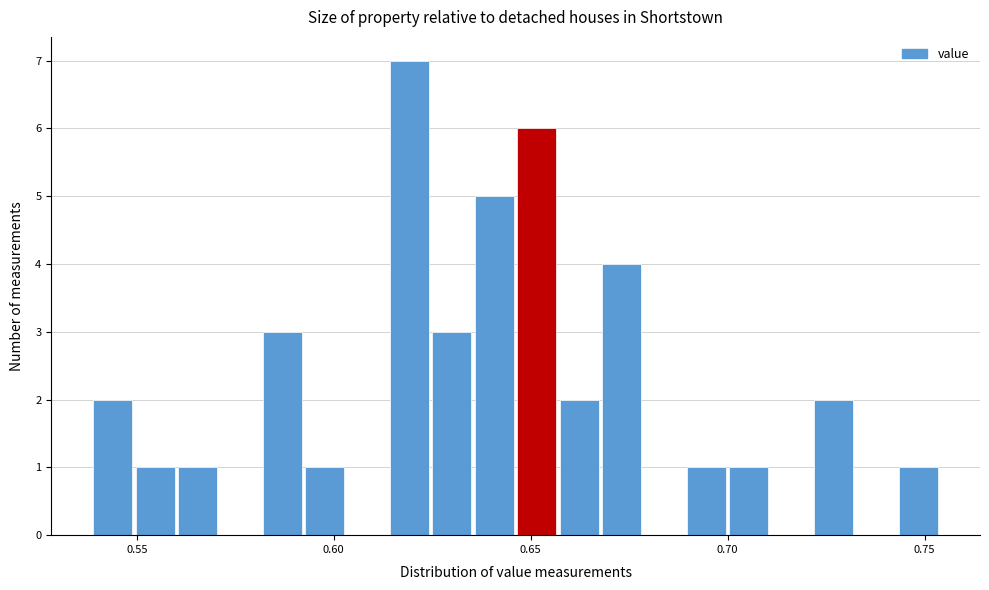

Around what value on the x-axis is the tallest bar? Give the approximate position of its centre, as read against the axis.

0.620